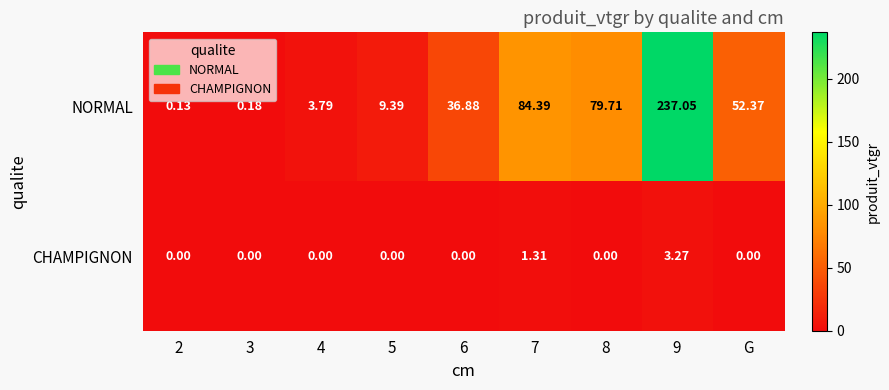

Rank the series by their maximum value, from highest to lowest.

NORMAL, CHAMPIGNON